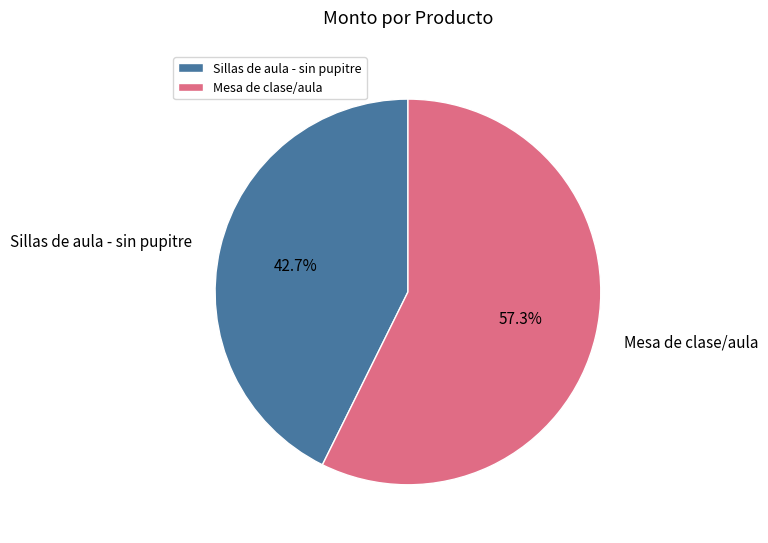

Is there a majority slice in this chart?

Yes